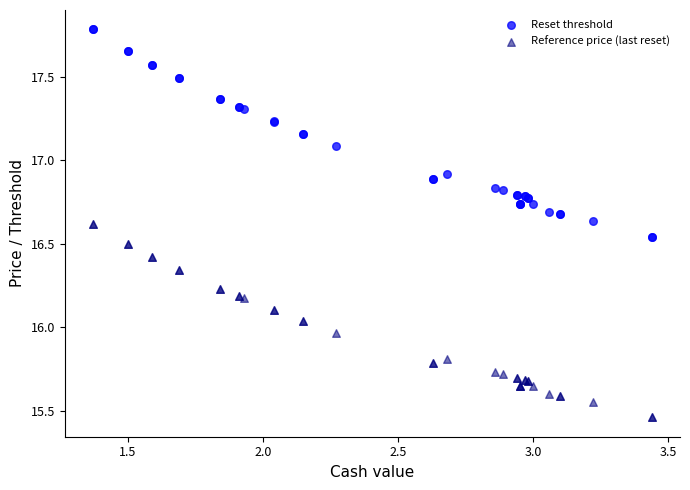

Which series contains the highest Y value?

Reset threshold